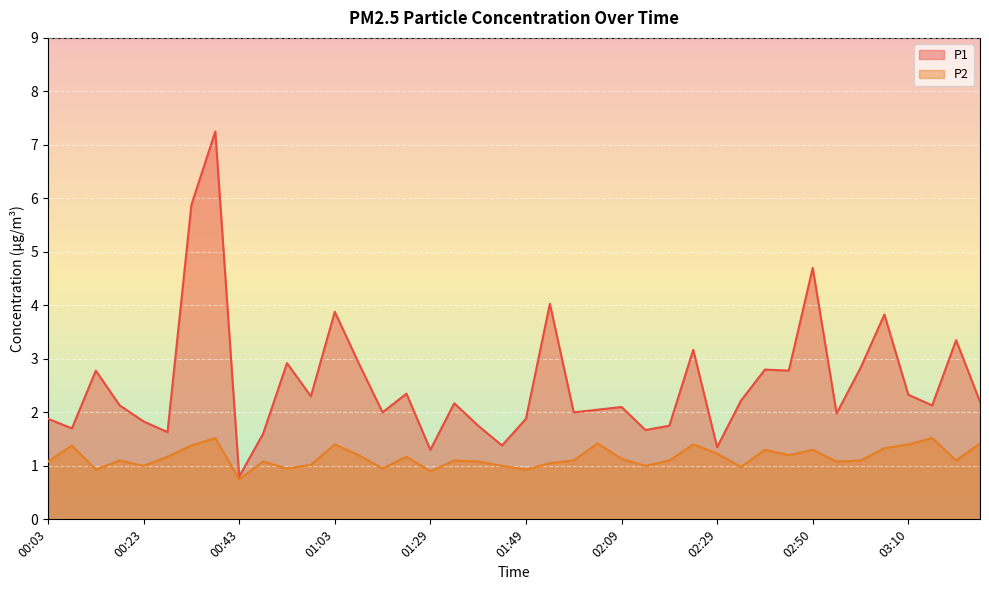

What is the maximum value shown in the chart?

7.2